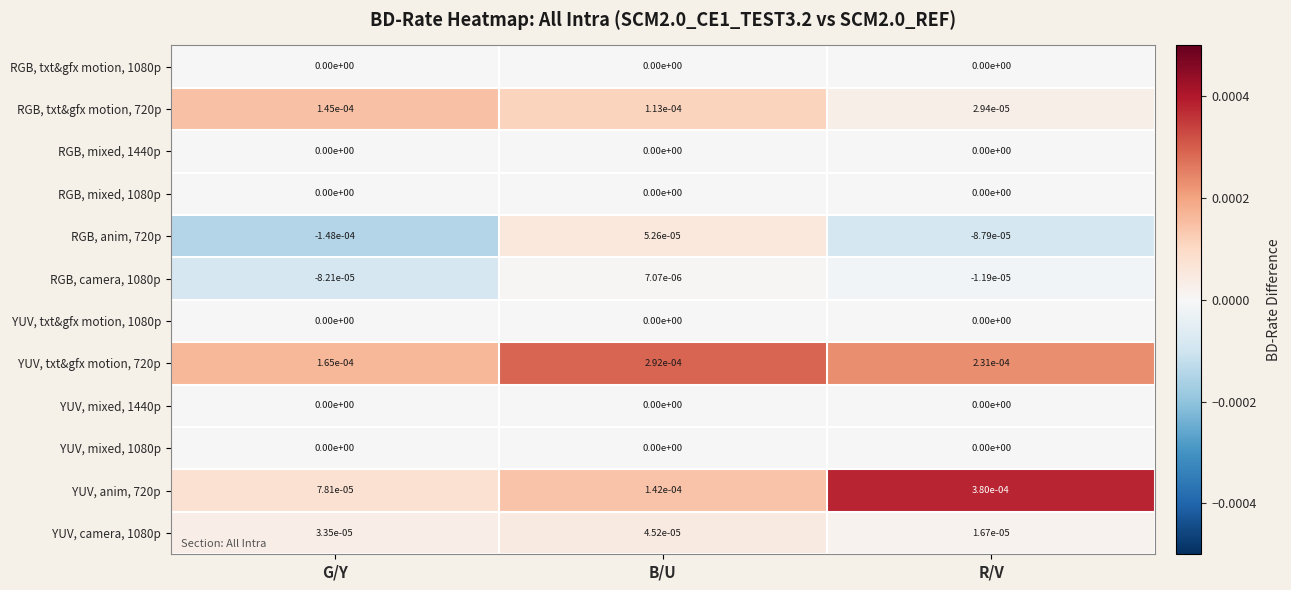

Rank the categories by YUV, txt&gfx motion, 720p value from highest to lowest.

B/U, R/V, G/Y